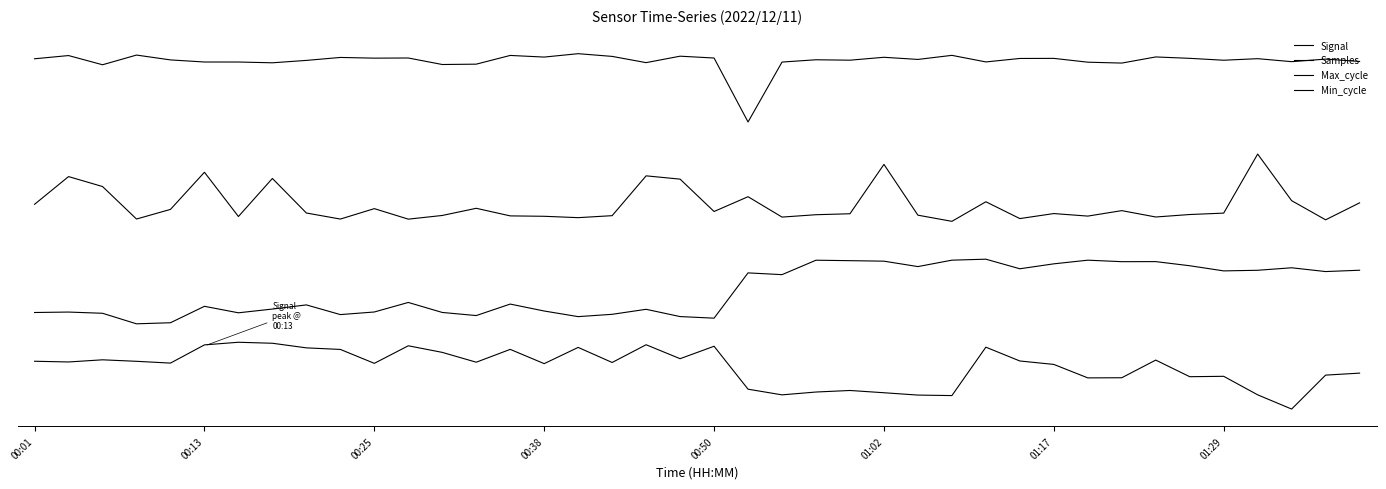

True or false: Signal and Max_cycle cross at least once.

False